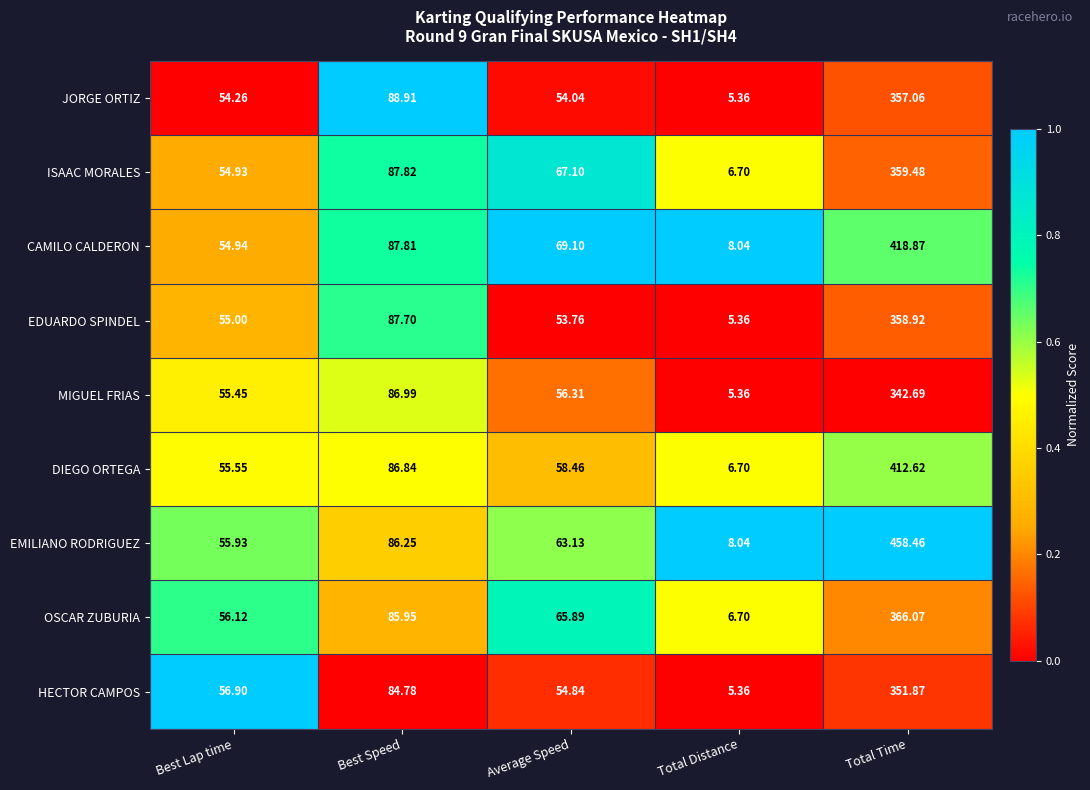

How many distinct data groups are displayed?

9